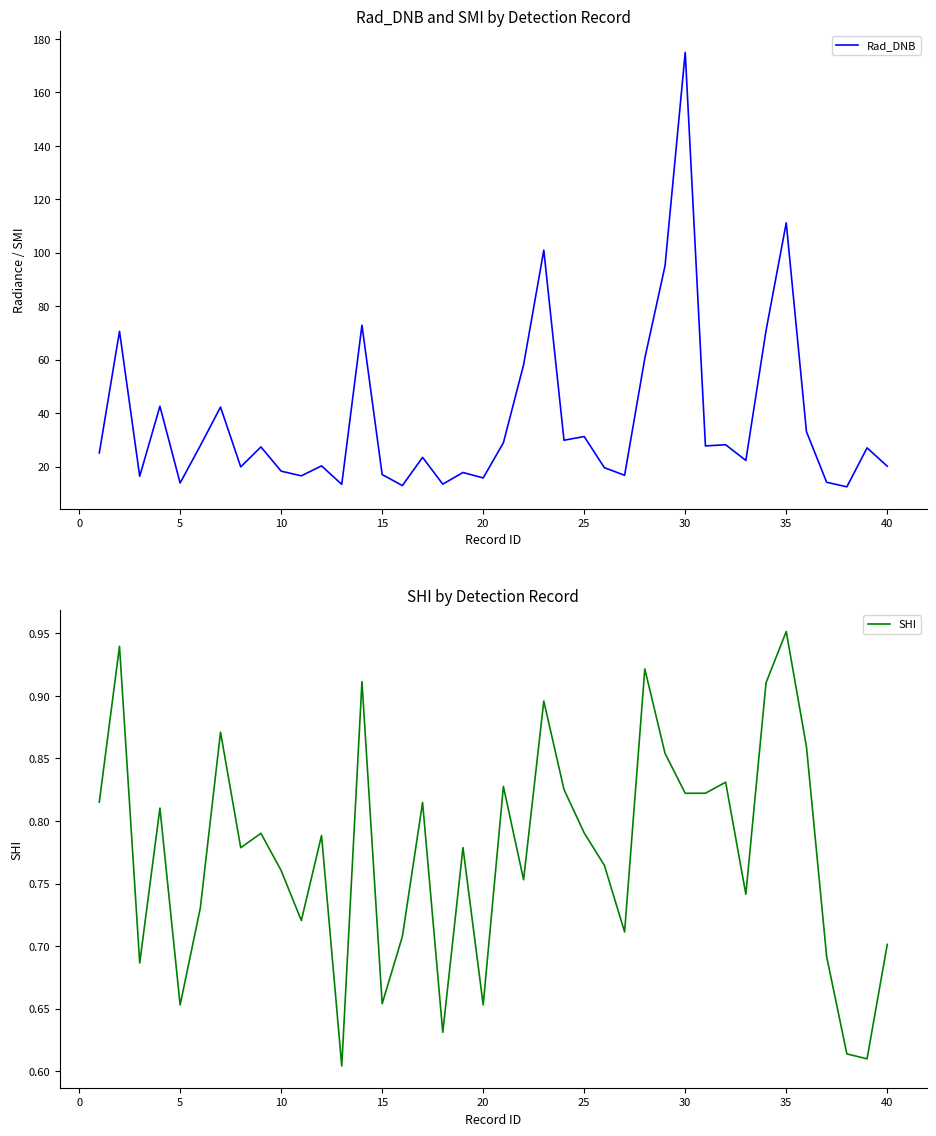

What is the minimum value for Rad_DNB?

12.4